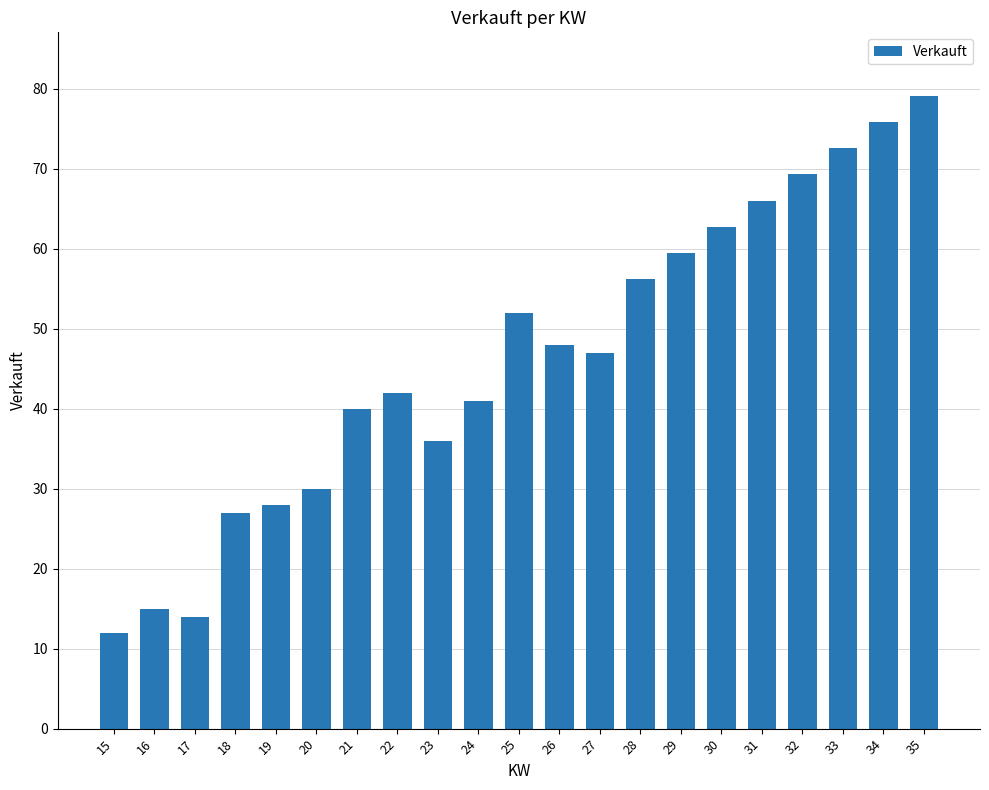

Between 25 and 21, which is larger?

25